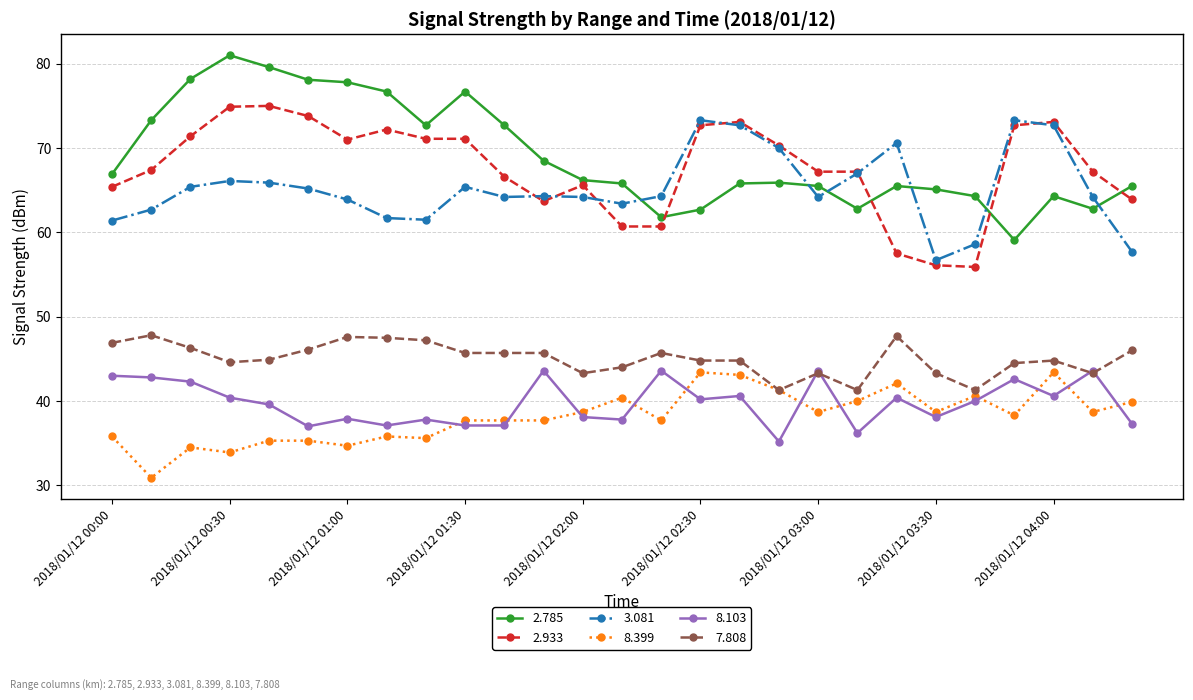

After their last crossing, which series has the higher values: 3.081 or 2.785?

2.785